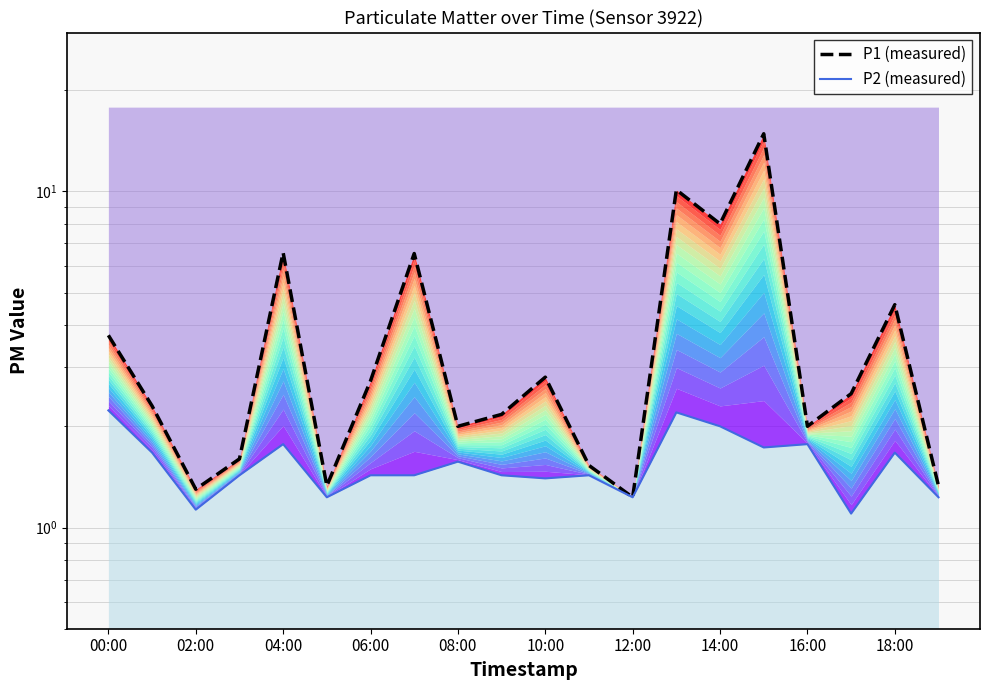

What is the smallest value displayed?

1.1